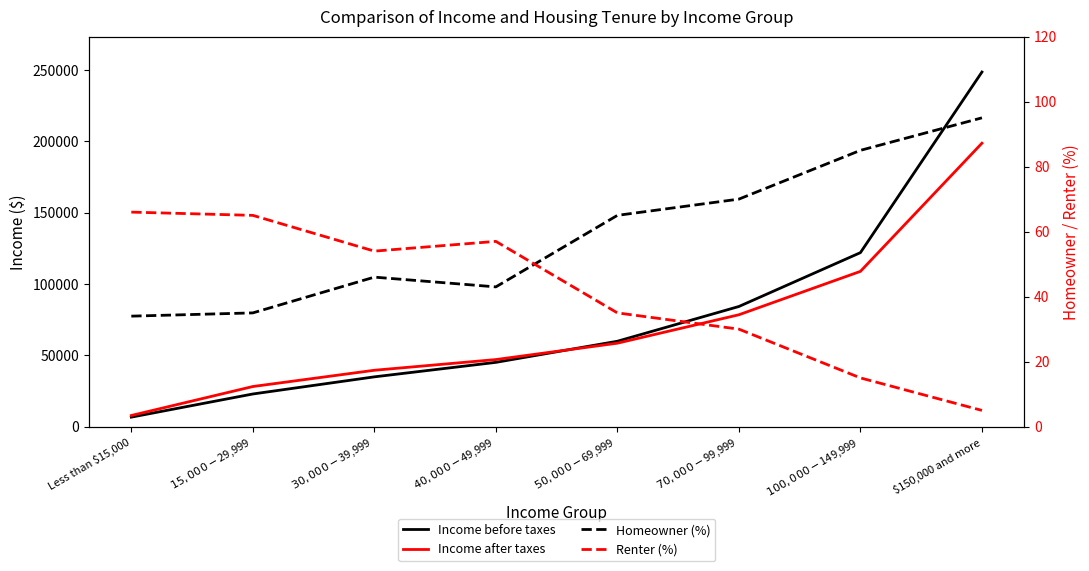

What is the total value across all series at $40,000-$49,999?

92170